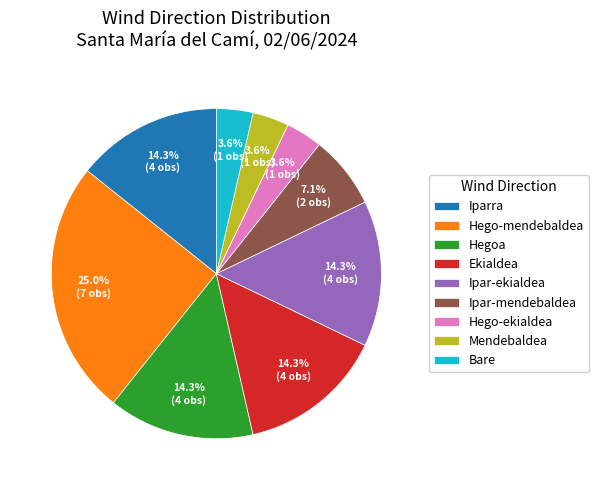

To the nearest percent, what percentage of the pie is Ipar-ekialdea?

14%